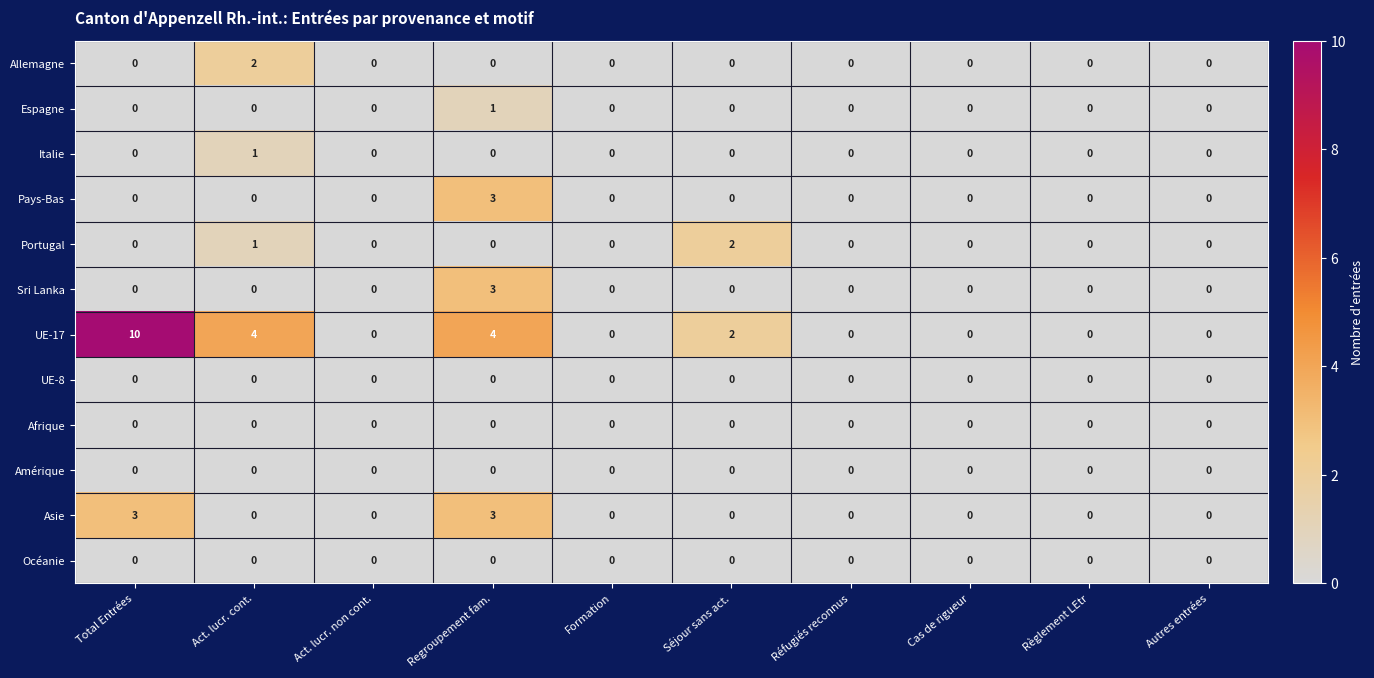

Count the Espagne values in the range 0 to 1.

10